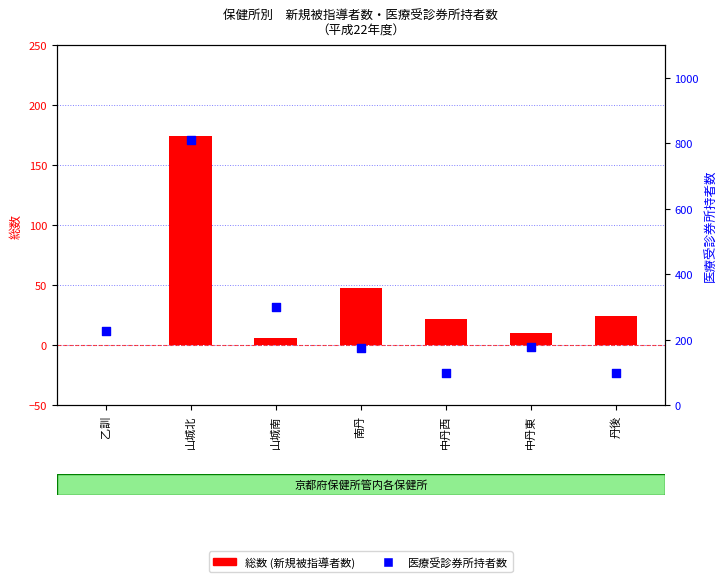

Is the value of 医療受診券所持者数 at 中丹西 greater than the value of 総数 (新規被指導者数) at 山城南?

Yes